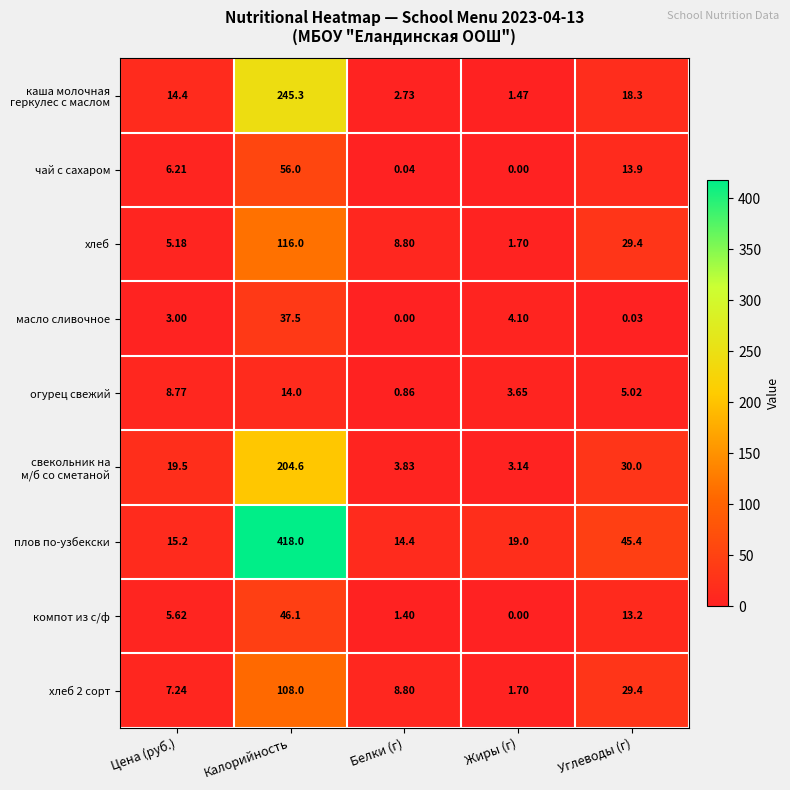

Rank the categories by чай с сахаром value from lowest to highest.

Жиры (г), Белки (г), Цена (руб.), Углеводы (г), Калорийность